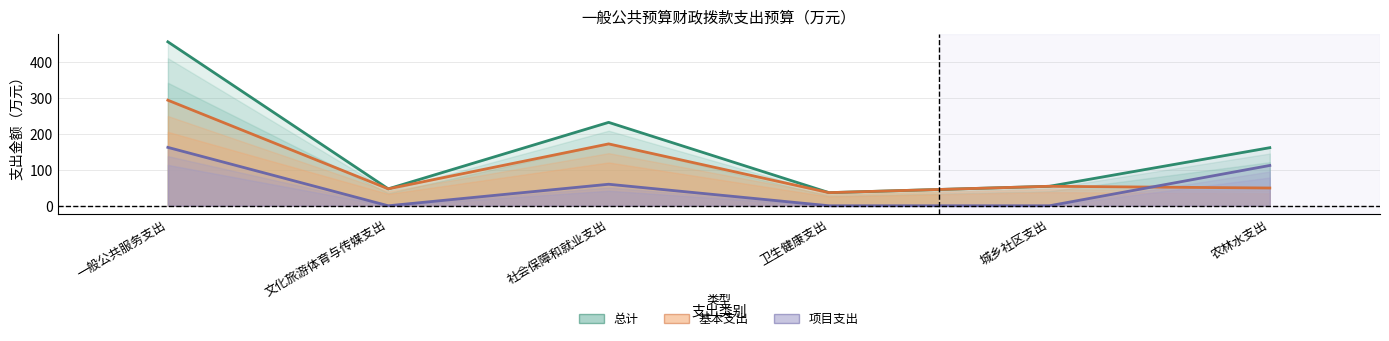

Does the chart display data point markers on the line(s)?

No